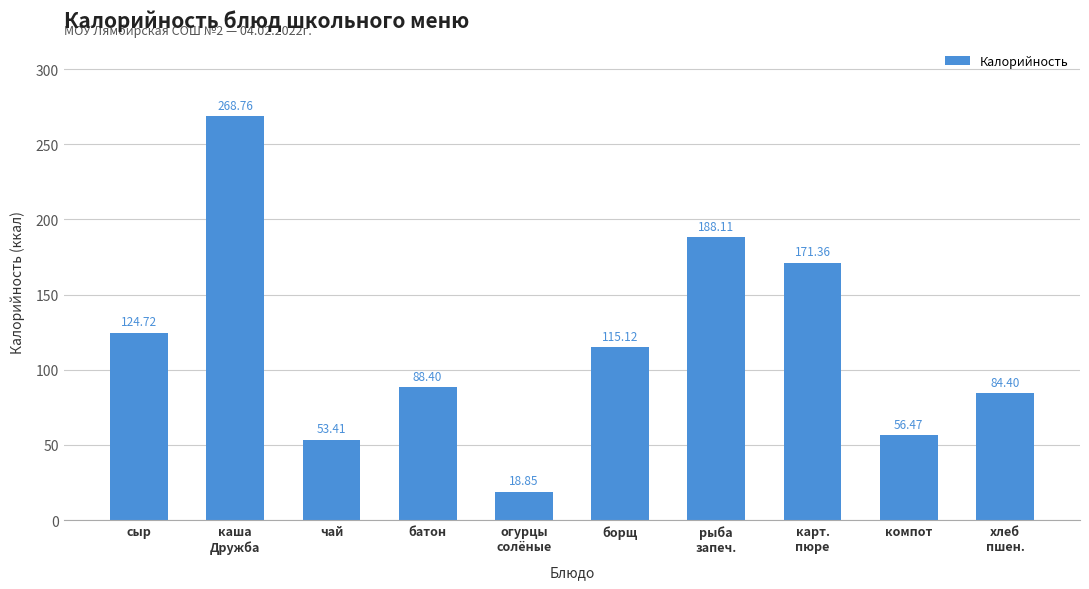

Which has a higher value, компот or борщ?

борщ